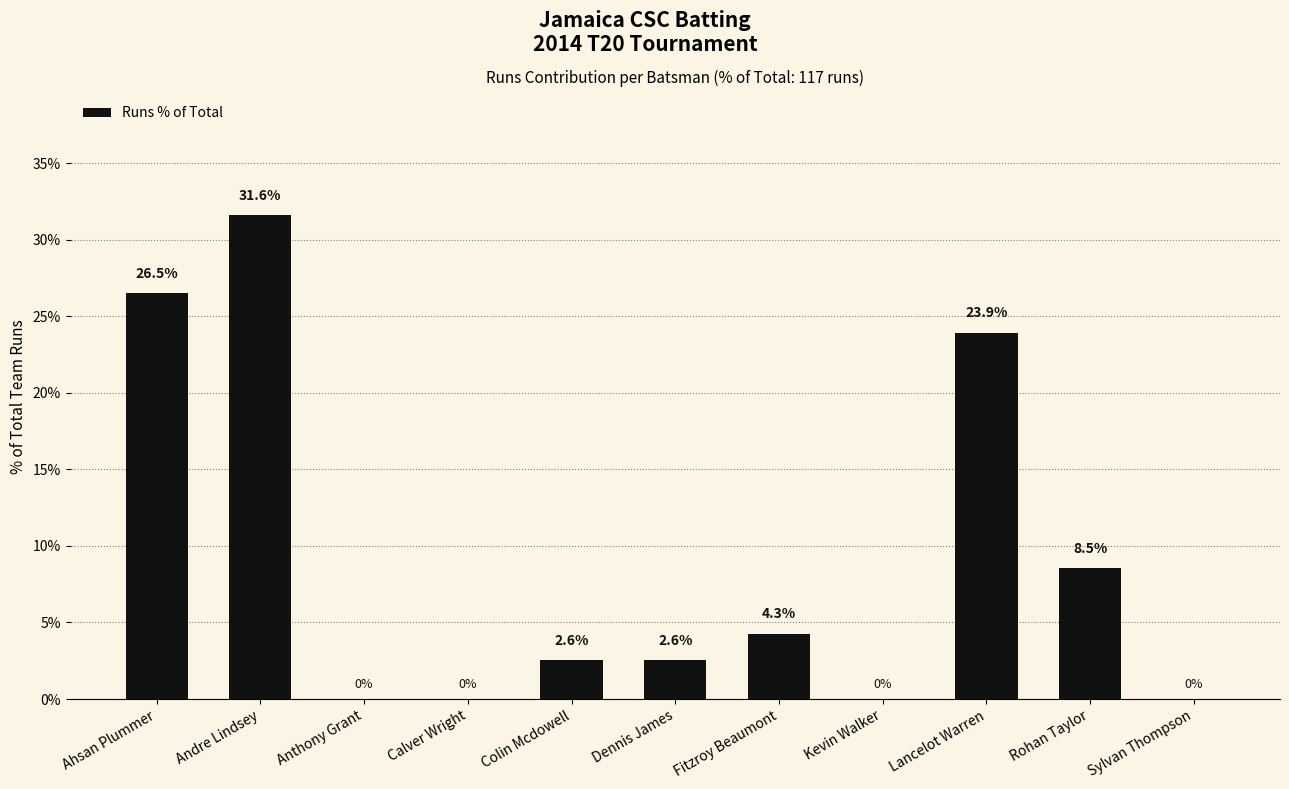

Where does the data first go above 2?

Ahsan Plummer